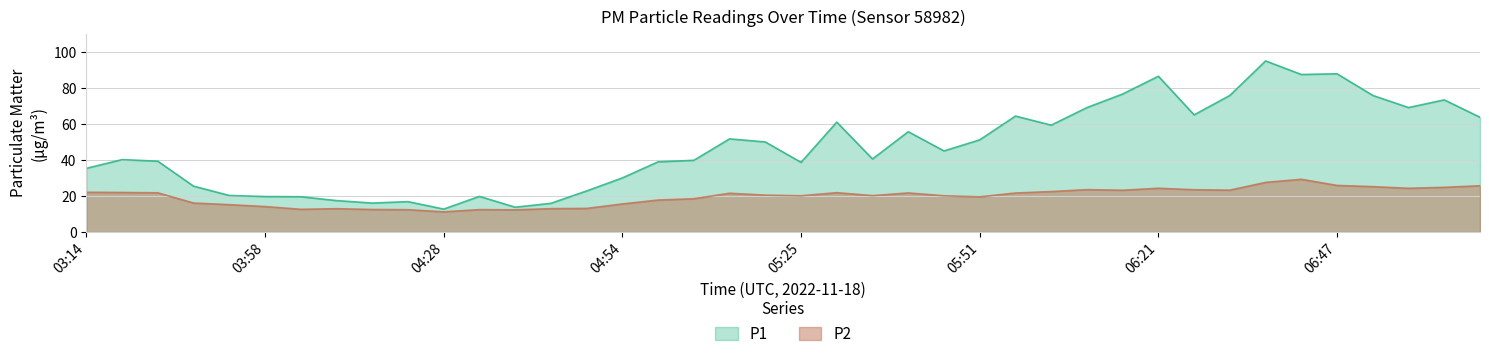

Reading left to right, extract all data points from this chart.

P1: 35.4	40.3	39.4	25.5	20.4	19.8	19.6	17.5	16.1	16.9	12.8	19.8	13.8	16.0	22.9	30.1	39.0	39.9	51.8	50.1	38.8	61.1	40.6	55.8	45.1	51.2	64.5	59.4	69.2	76.7	86.6	65.2	75.9	95.1	87.6	88.0	75.9	69.2	73.5	63.8
P2: 22.1	22.0	21.8	16.1	15.2	14.2	12.7	13.0	12.6	12.4	11.2	12.5	12.3	13.0	13.2	15.6	17.8	18.5	21.6	20.5	20.2	21.9	20.2	21.8	20.2	19.6	21.7	22.5	23.6	23.2	24.4	23.5	23.3	27.6	29.3	25.9	25.2	24.3	24.9	25.8